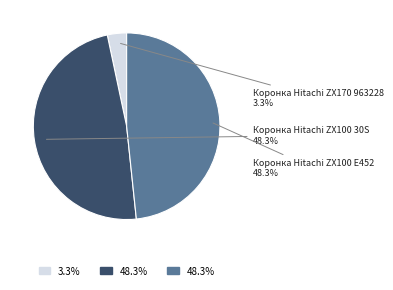

Count the number of slices in the pie.

3